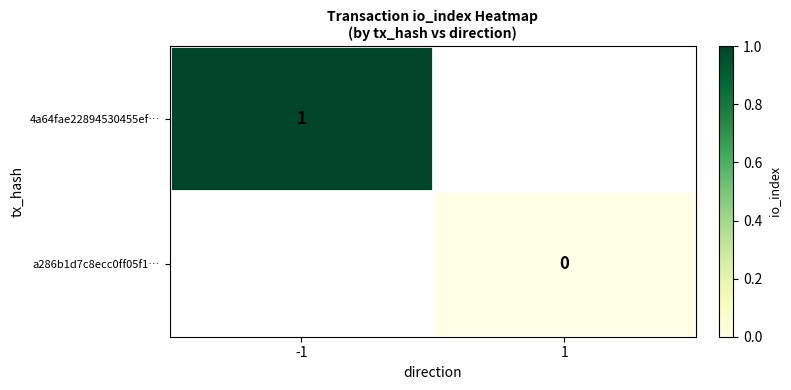

The value of 4a64fae22894530455ef… at -1 is 1. True or false?

True